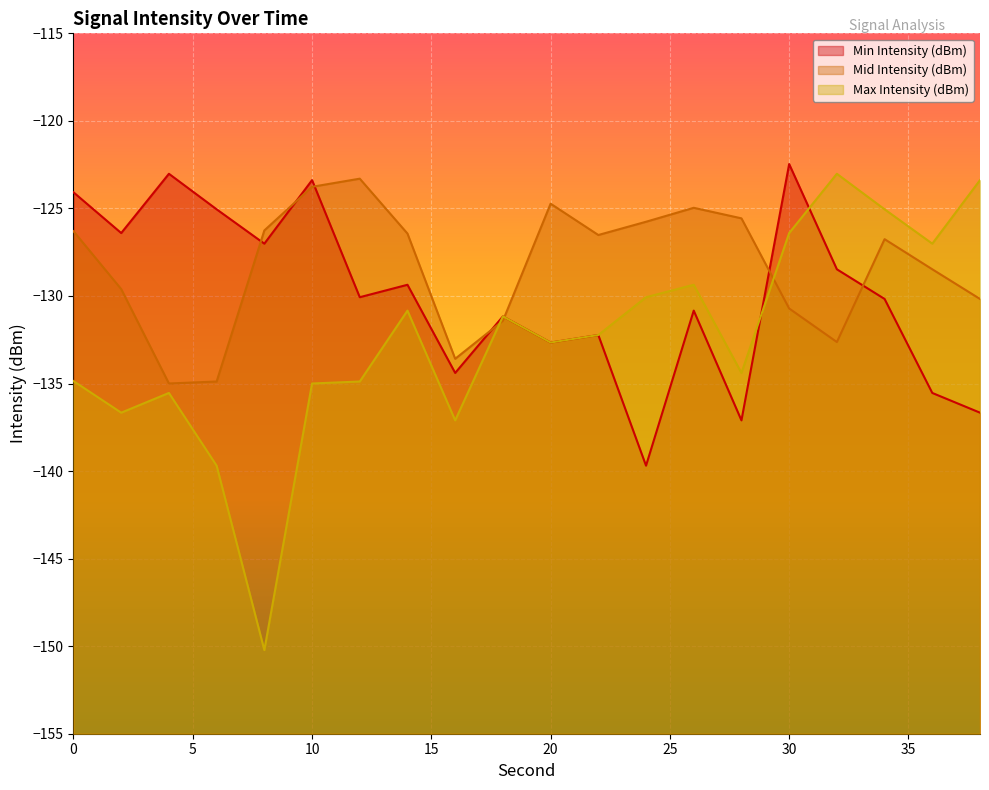

At which label is Max Intensity (dBm) closest to -136?

4